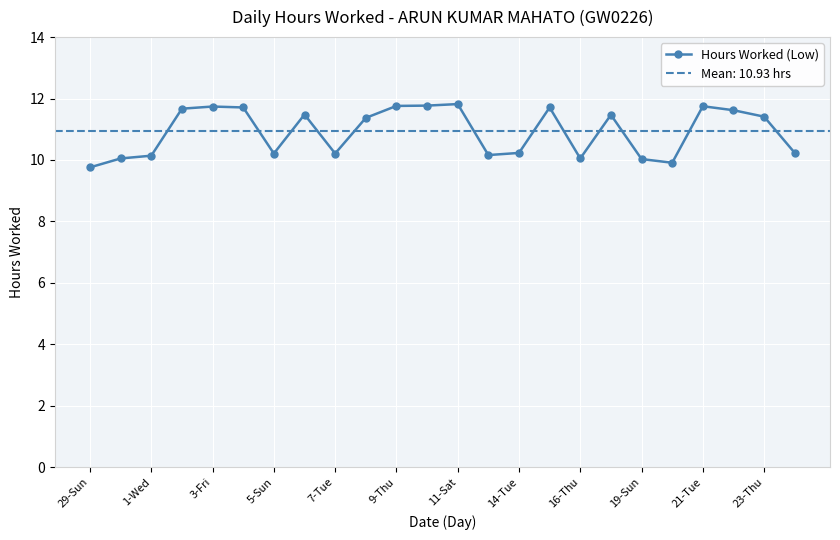

Count the number of categories in the chart.

24